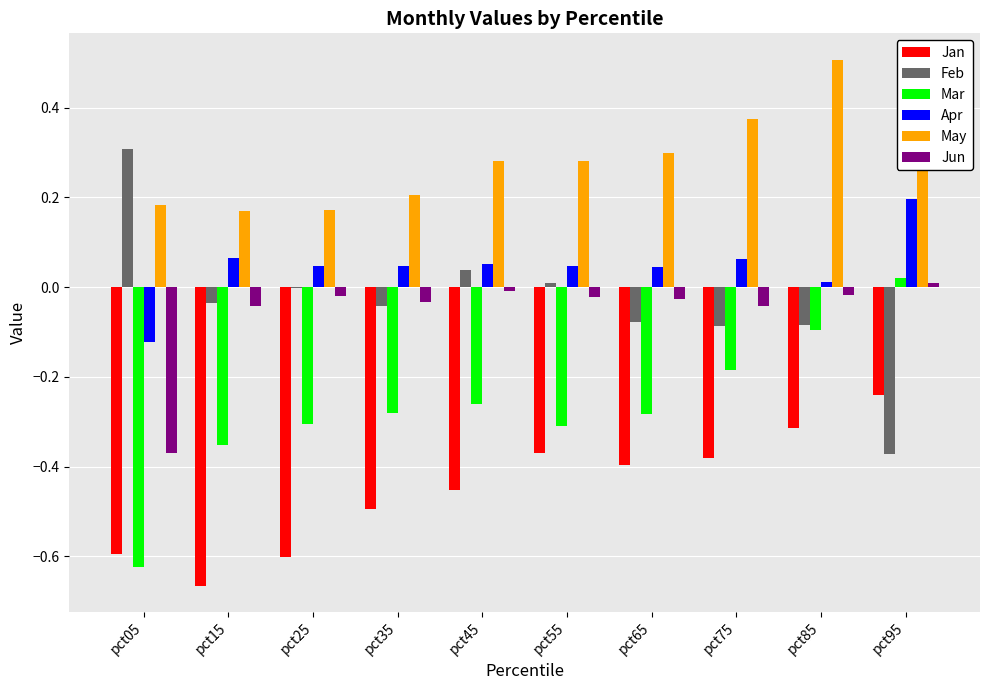

The Jun series shows -0.0 at pct75. True or false?

True